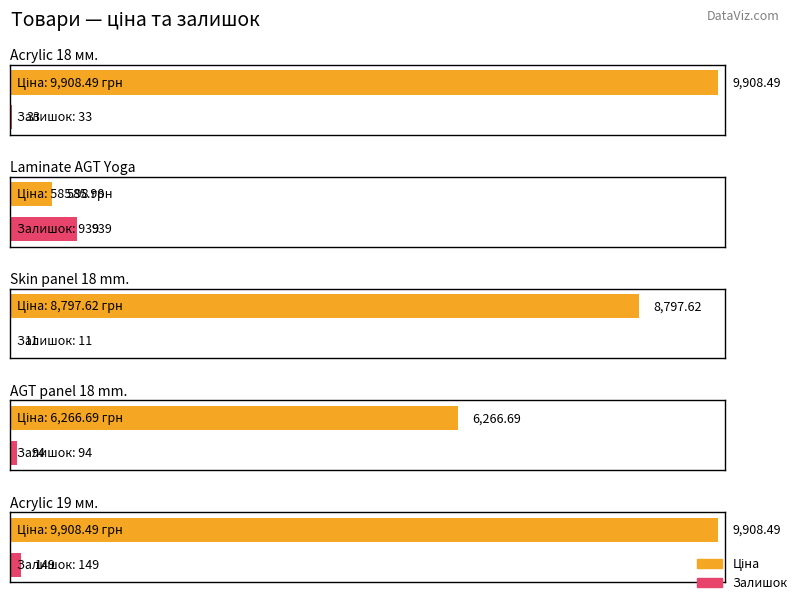

The value of Залишок at Laminate AGT Yoga is 939.0. True or false?

True